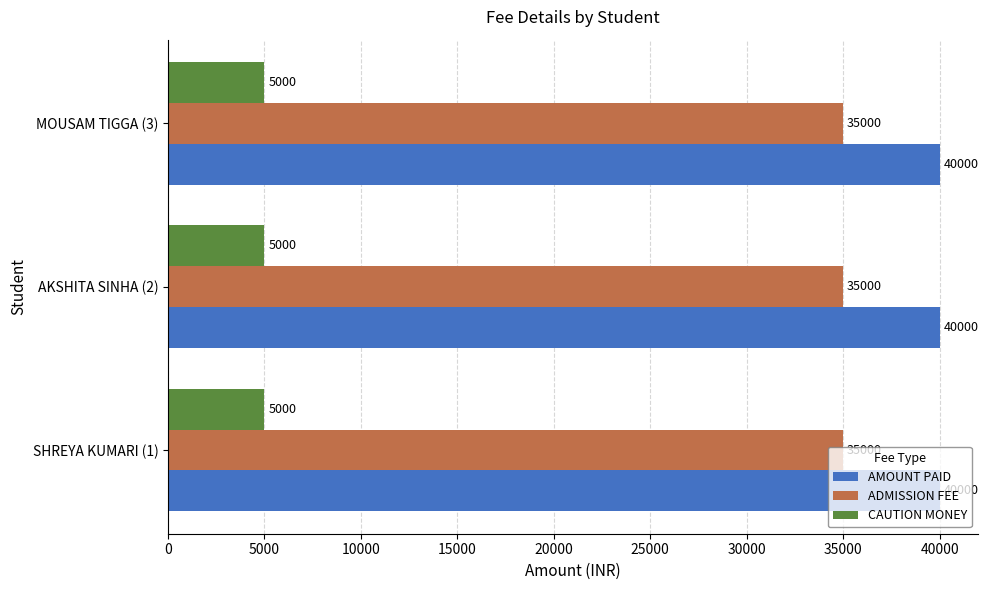

Which series has the largest total across all categories?

AMOUNT PAID